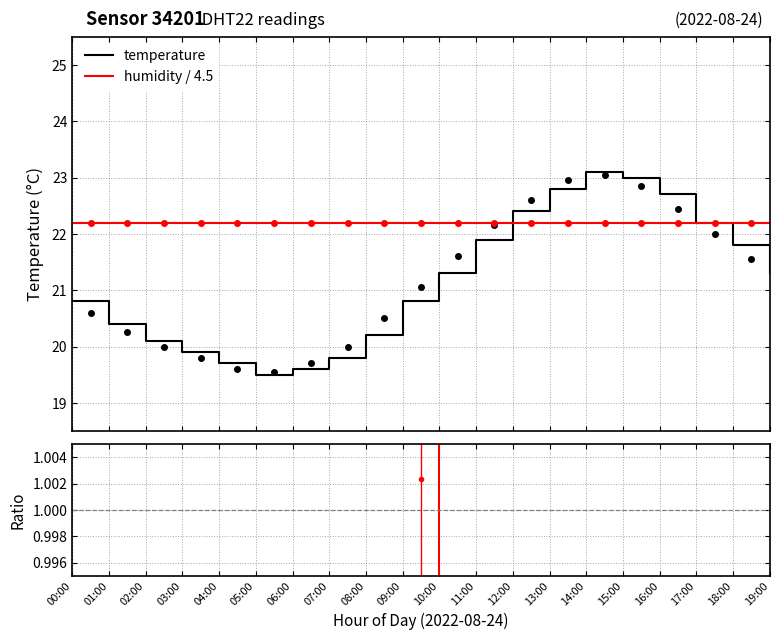

Does the chart display data point markers on the line(s)?

No